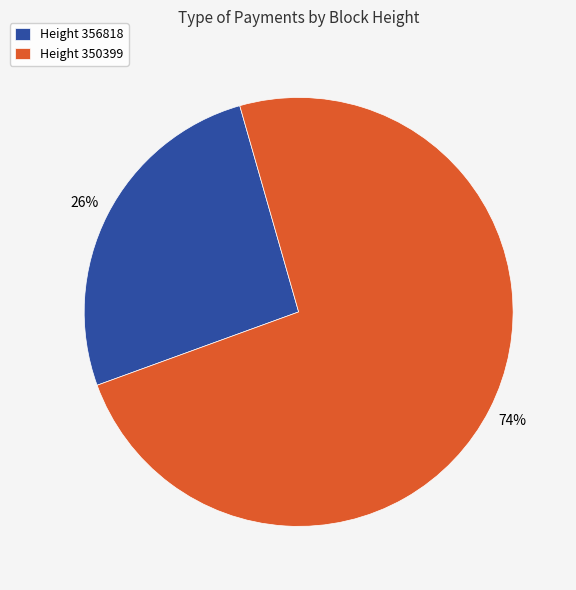

Approximately how many times larger is the value at Height 356818 compared to Height 350399?

0.4